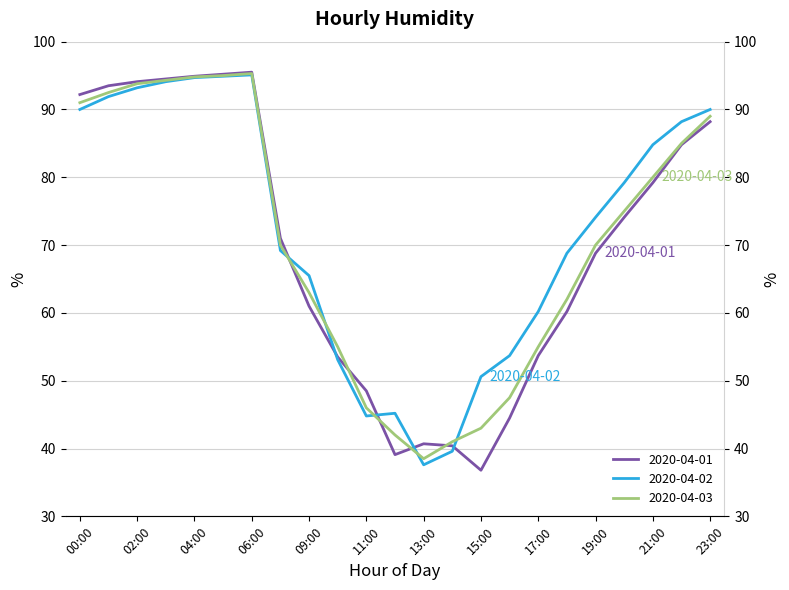

Which label corresponds to the smallest value in the chart?

15:00